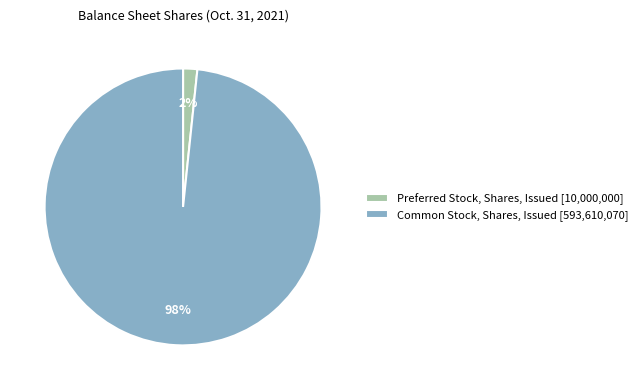

Do Preferred Stock, Shares, Issued and Common Stock, Shares, Issued together represent more than half of the pie?

Yes